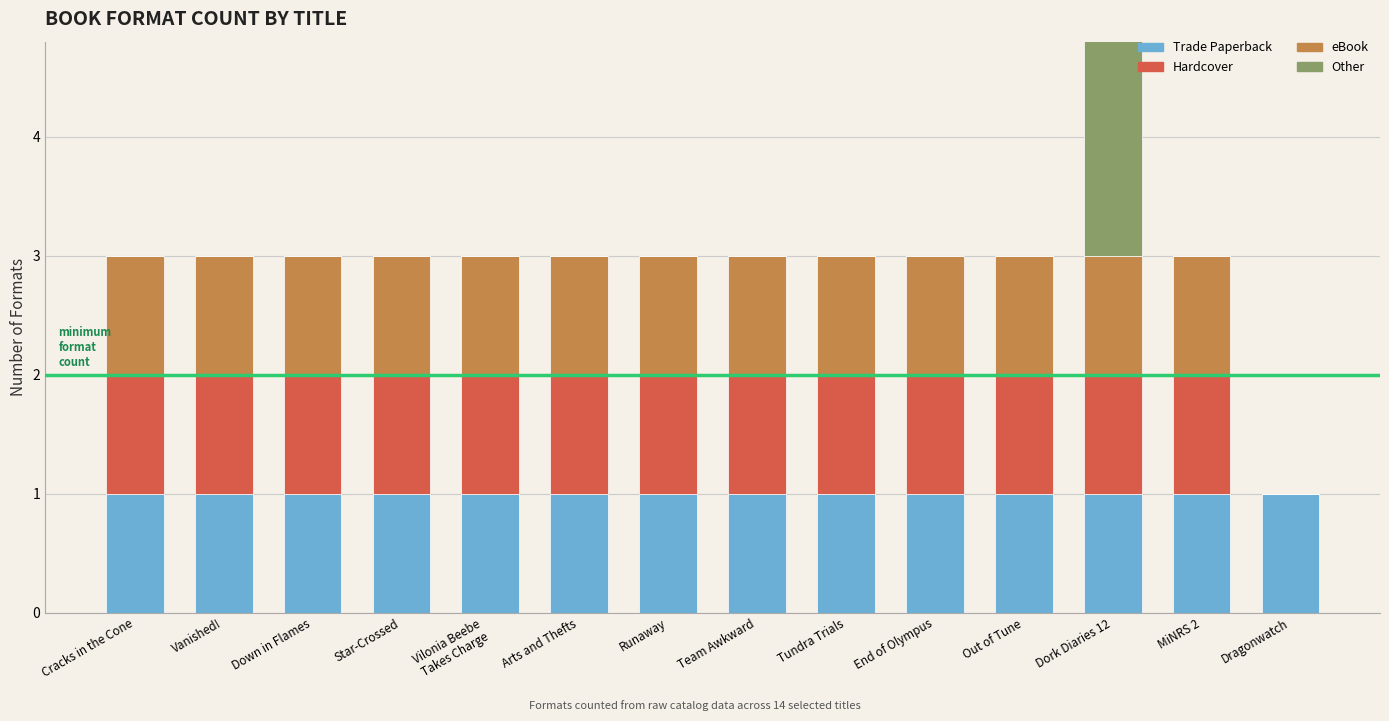

What is the sum of all Hardcover values?

13